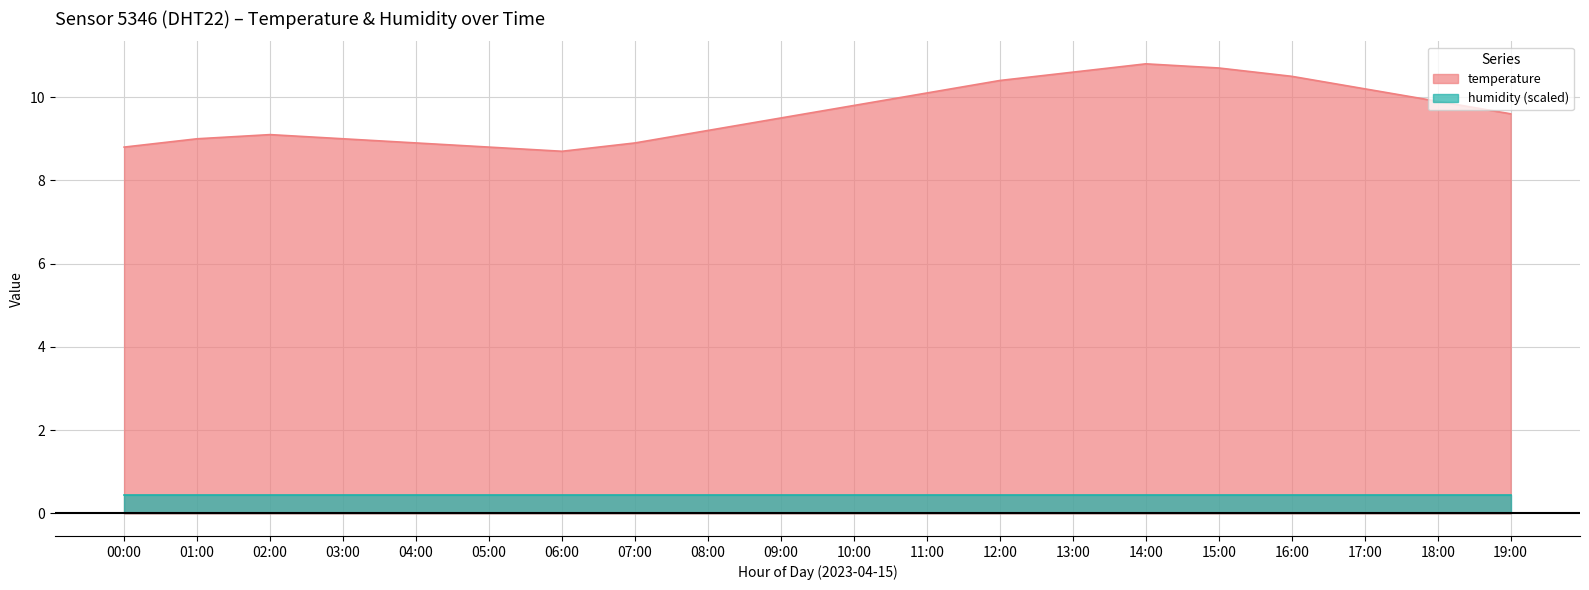

What value does the data have at 07:00?

8.9